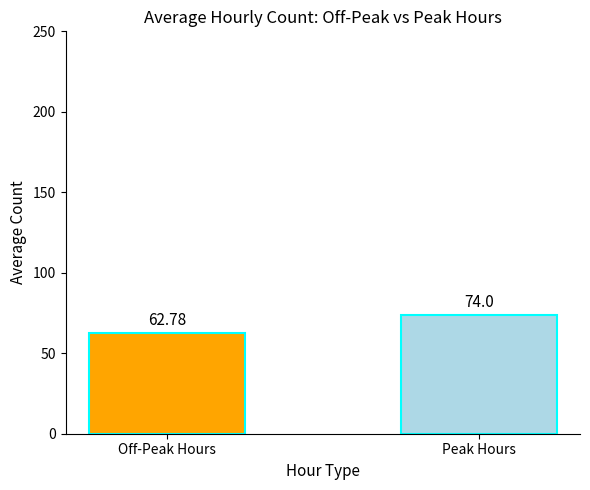

Reading left to right, what are all the values shown in this chart?

62.8	74.0